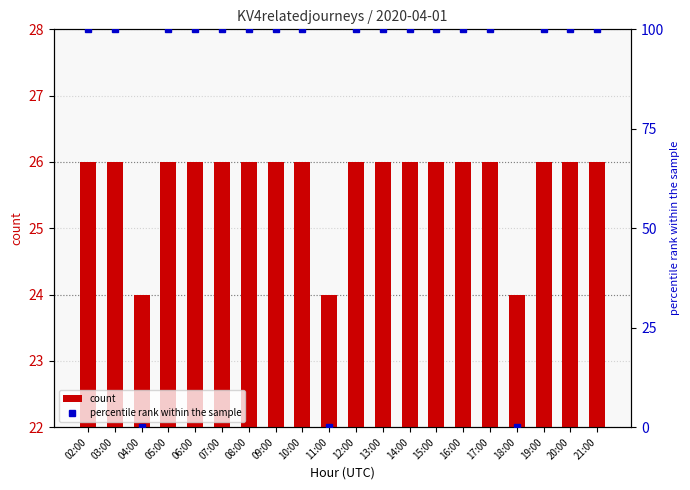

Reading right to left, list all the values displayed in this chart.

count: 26	26	26	24	26	26	26	26	26	26	24	26	26	26	26	26	26	24	26	26
percentile rank within the sample: 100	100	100	0	100	100	100	100	100	100	0	100	100	100	100	100	100	0	100	100